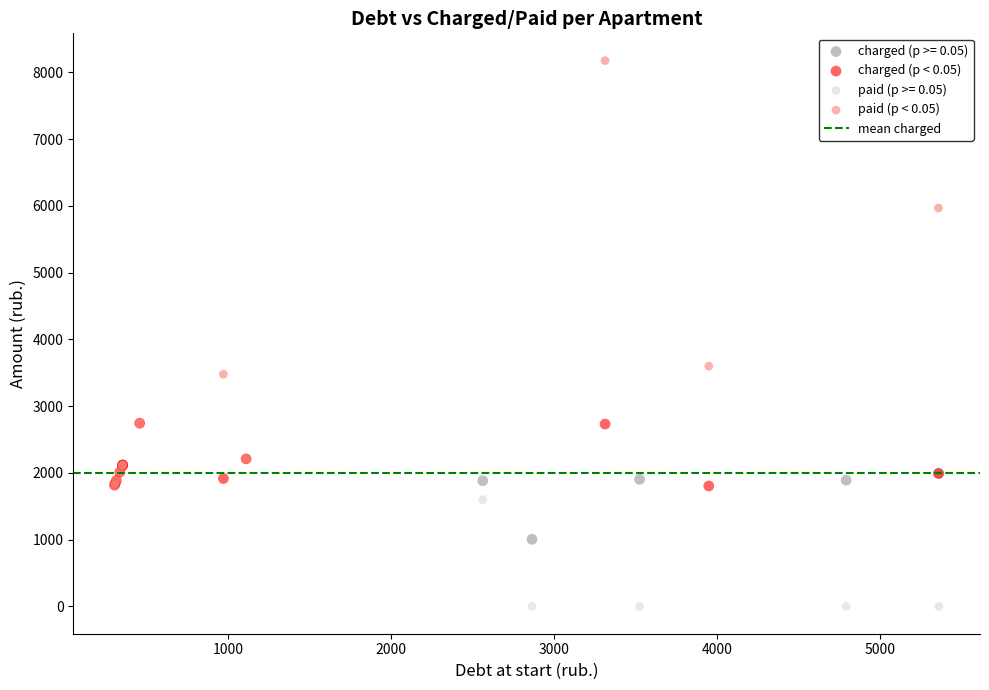

Which series contains the highest Y value?

paid (p < 0.05)